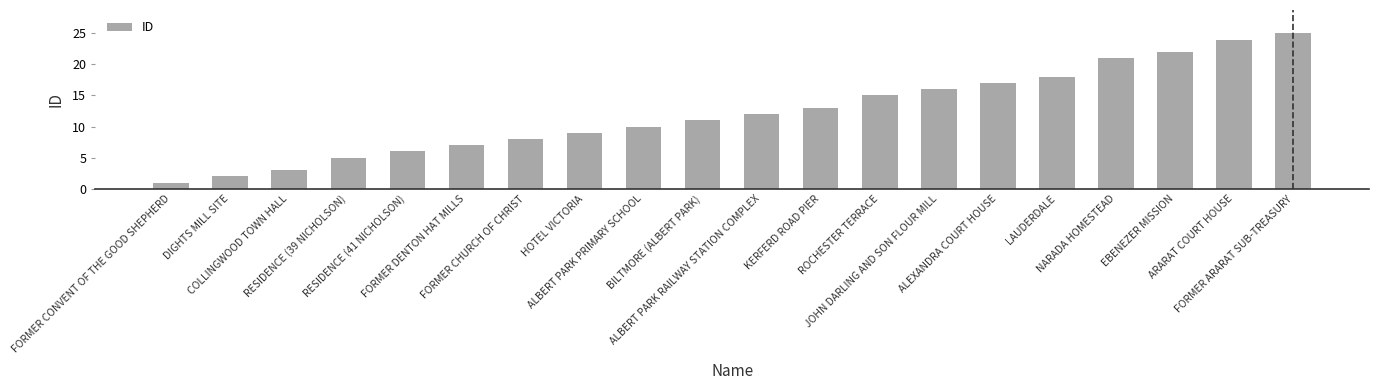

List the labels in order of value, largest first.

FORMER ARARAT SUB-TREASURY, ARARAT COURT HOUSE, EBENEZER MISSION, NARADA HOMESTEAD, LAUDERDALE, ALEXANDRA COURT HOUSE, JOHN DARLING AND SON FLOUR MILL, ROCHESTER TERRACE, KERFERD ROAD PIER, ALBERT PARK RAILWAY STATION COMPLEX, BILTMORE (ALBERT PARK), ALBERT PARK PRIMARY SCHOOL, HOTEL VICTORIA, FORMER CHURCH OF CHRIST, FORMER DENTON HAT MILLS, RESIDENCE (41 NICHOLSON), RESIDENCE (39 NICHOLSON), COLLINGWOOD TOWN HALL, DIGHTS MILL SITE, FORMER CONVENT OF THE GOOD SHEPHERD